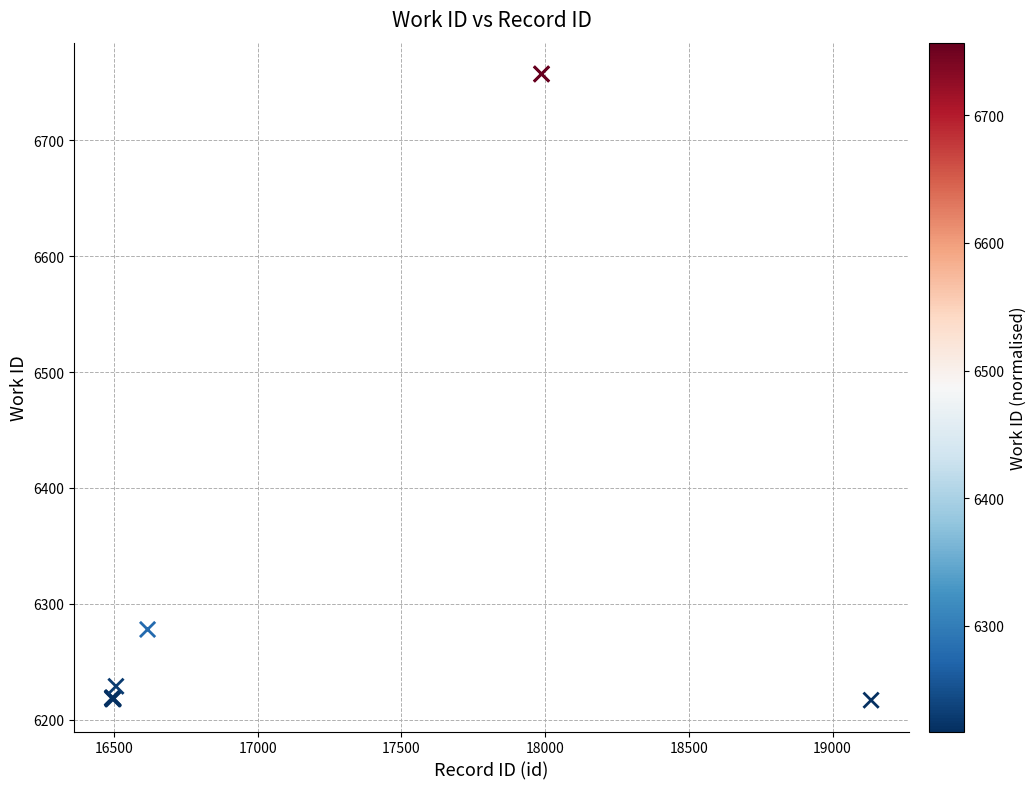

What Y value in the scatter plot is closest to 6487?

6278